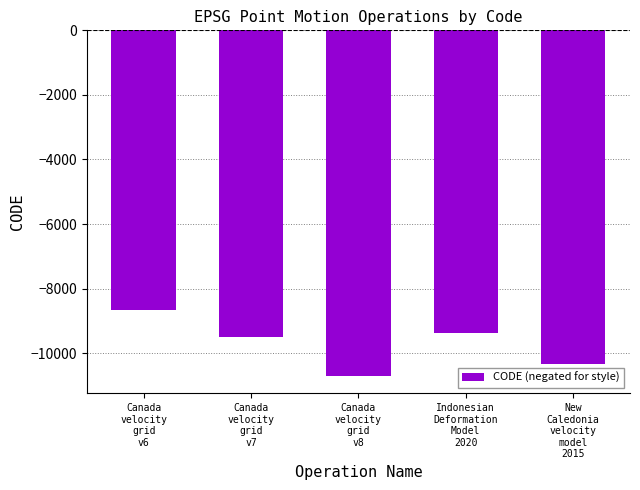

Reading right to left, what are all the values shown in this chart?

New
Caledonia
velocity
model
2015=-10323	Indonesian
Deformation
Model
2020=-9375	Canada
velocity
grid
v8=-10707	Canada
velocity
grid
v7=-9483	Canada
velocity
grid
v6=-8676